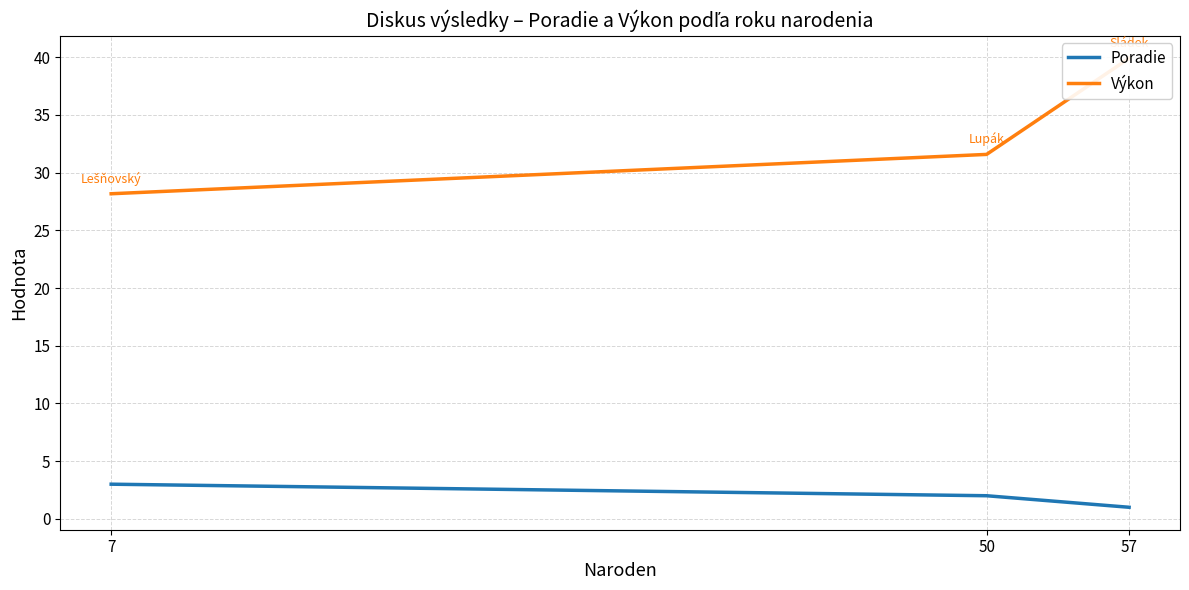

What is the sum of the Poradie values at 57 and 7?

4.0